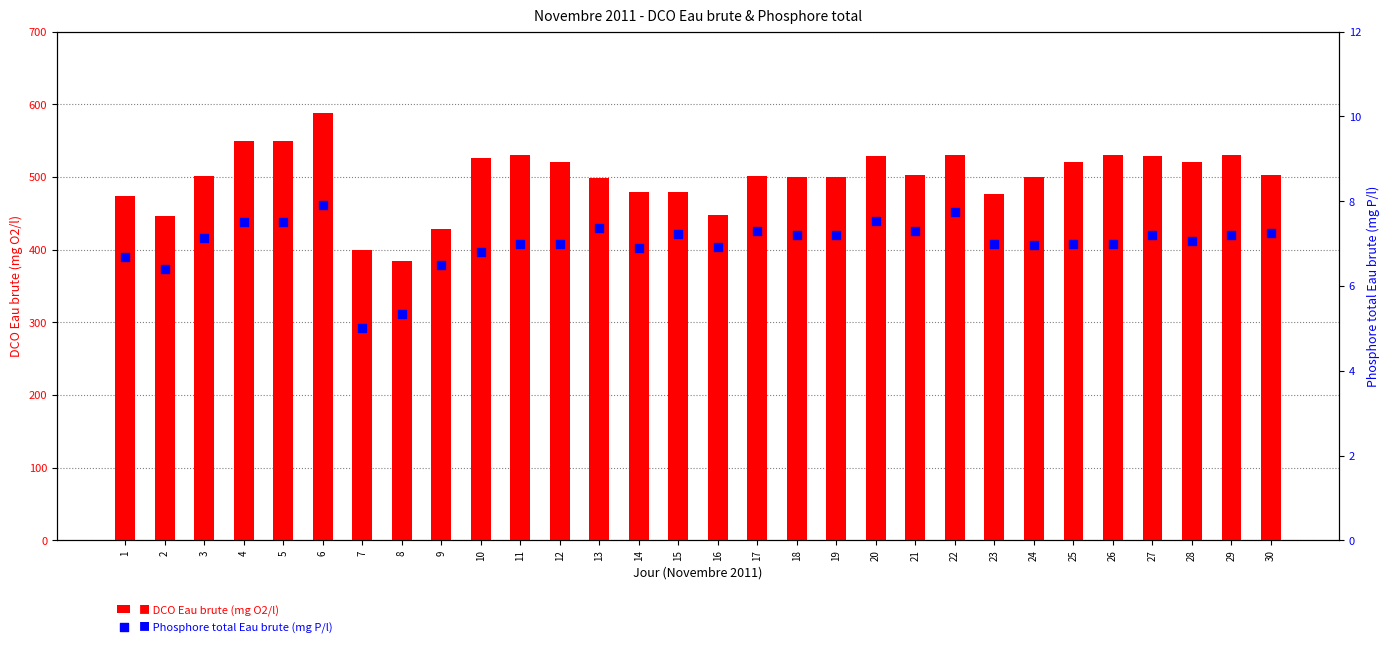

What is the total value across all series at 7?

405.0